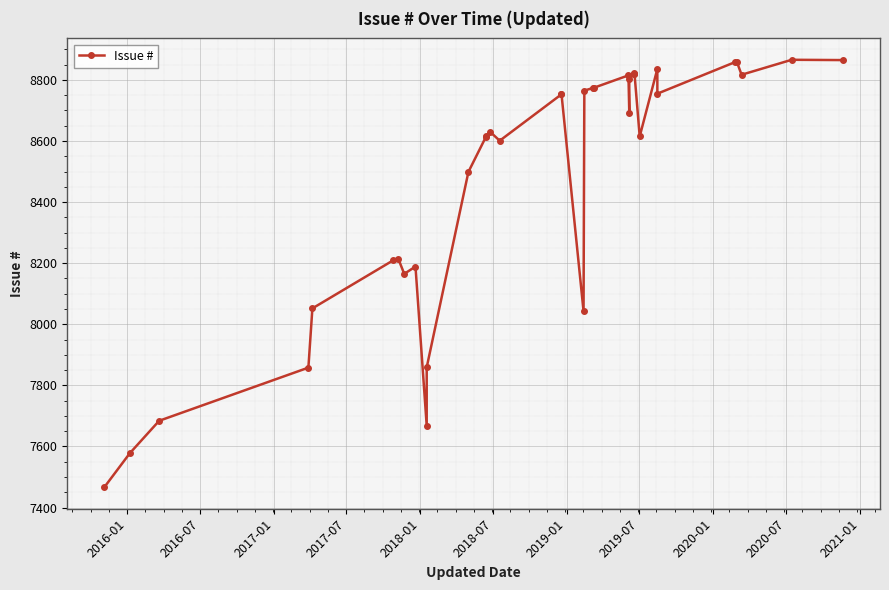

What is the minimum value shown in the chart?

7466